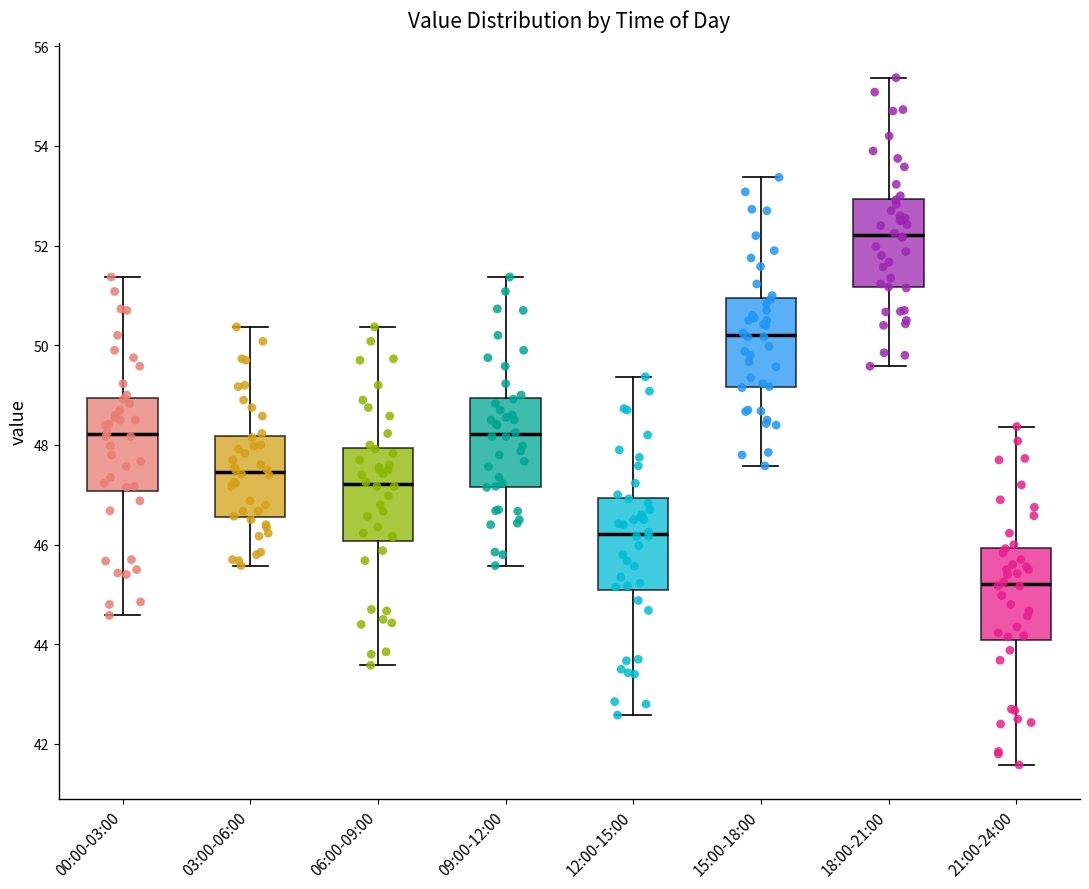

Reading left to right, transcribe this box plot: for each box, give where its median line is, the range the box spans, and where its two whiskers end, as read against the y-axis. The values are not printed on the chart, so give them approximately, as read against the axis.

00:00-03:00: median 48.2, box 47.0 to 49.0, whiskers 44.6 to 51.4
03:00-06:00: median 47.4, box 46.6 to 48.2, whiskers 45.6 to 50.4
06:00-09:00: median 47.2, box 46.0 to 48.0, whiskers 43.6 to 50.4
09:00-12:00: median 48.2, box 47.2 to 49.0, whiskers 45.6 to 51.4
12:00-15:00: median 46.2, box 45.0 to 47.0, whiskers 42.6 to 49.4
15:00-18:00: median 50.2, box 49.2 to 51.0, whiskers 47.6 to 53.4
18:00-21:00: median 52.2, box 51.2 to 53.0, whiskers 49.6 to 55.4
21:00-24:00: median 45.2, box 44.0 to 46.0, whiskers 41.6 to 48.4